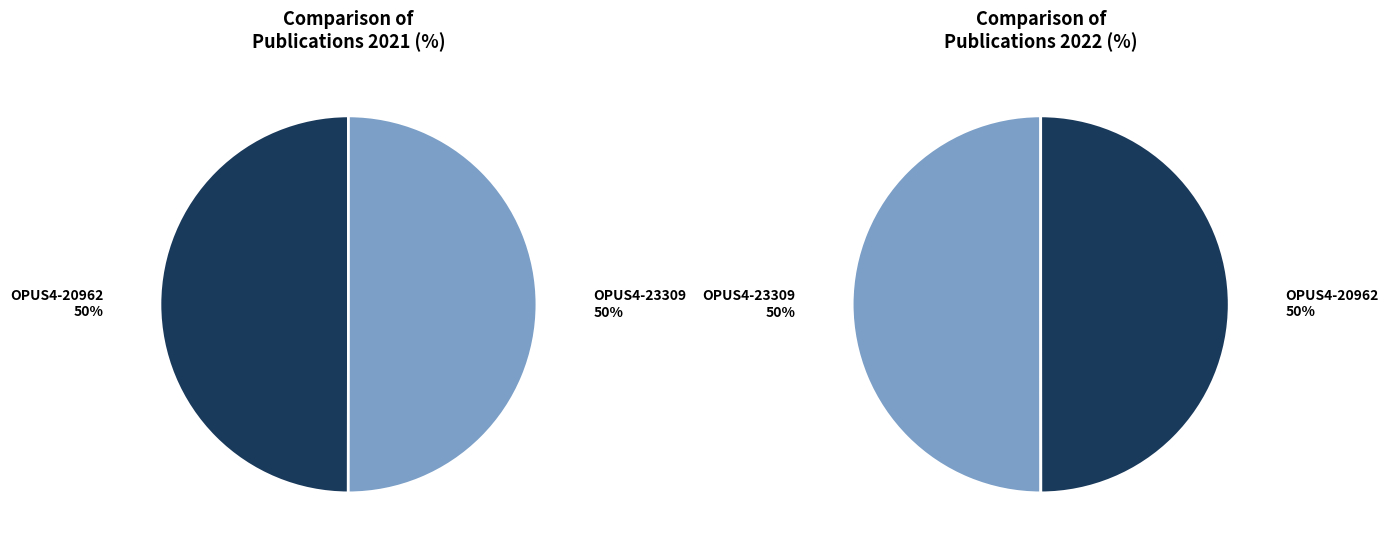

How much of the chart is everything except OPUS4-20962?

50.0%